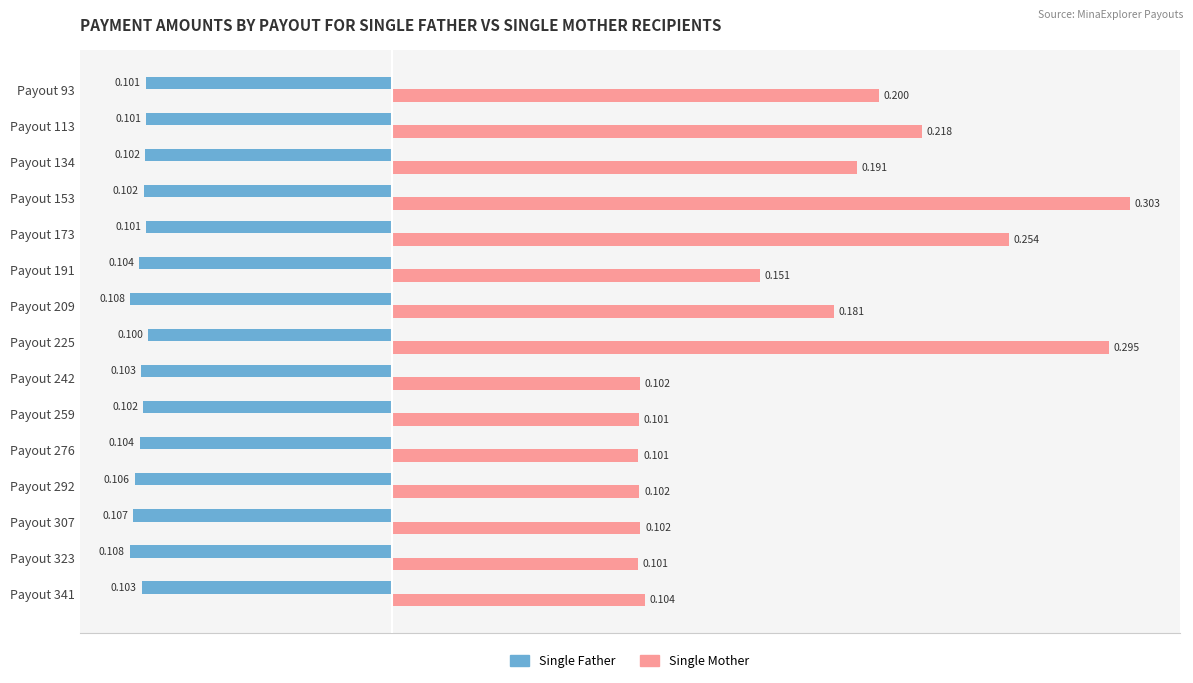

List the series in order of their peak value, lowest first.

Single Father, Single Mother